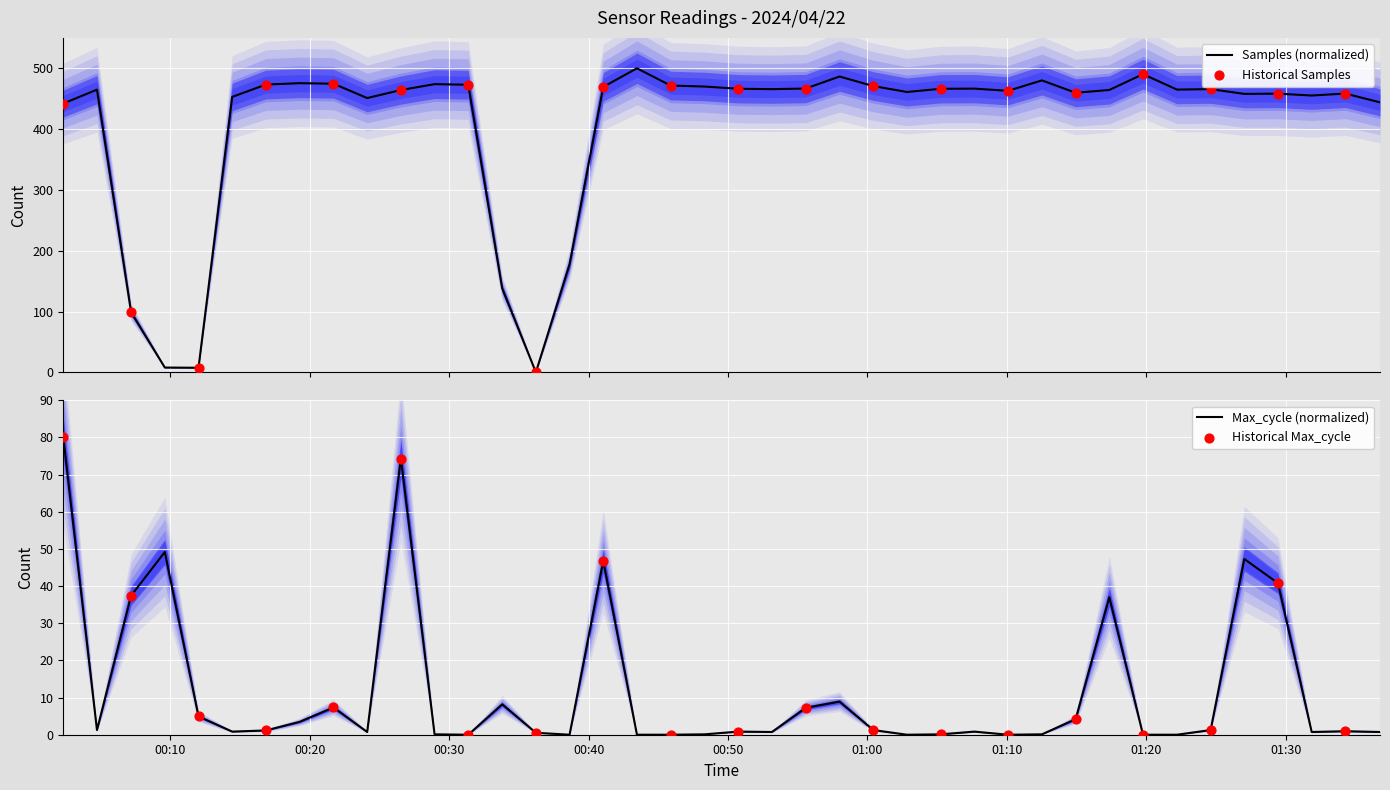

Which series has the largest total across all categories?

Samples